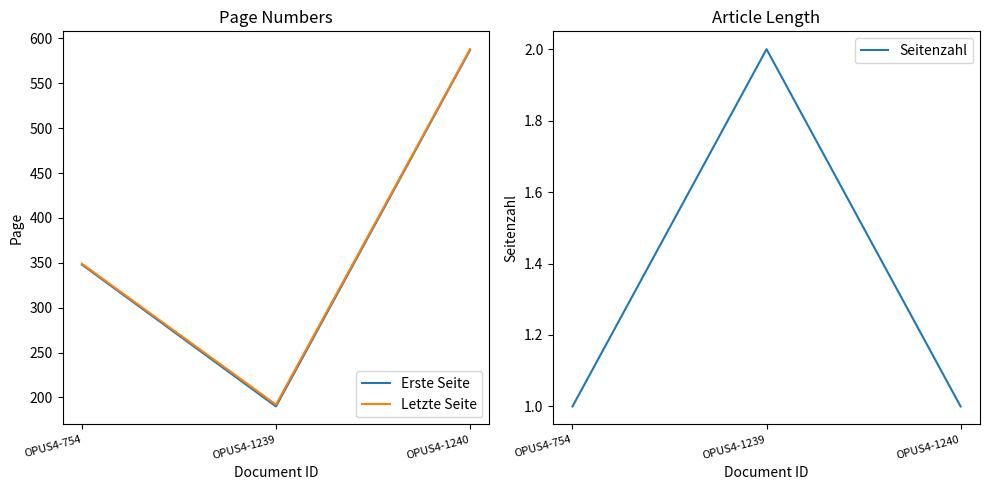

Which series has the widest spread of values?

Erste Seite